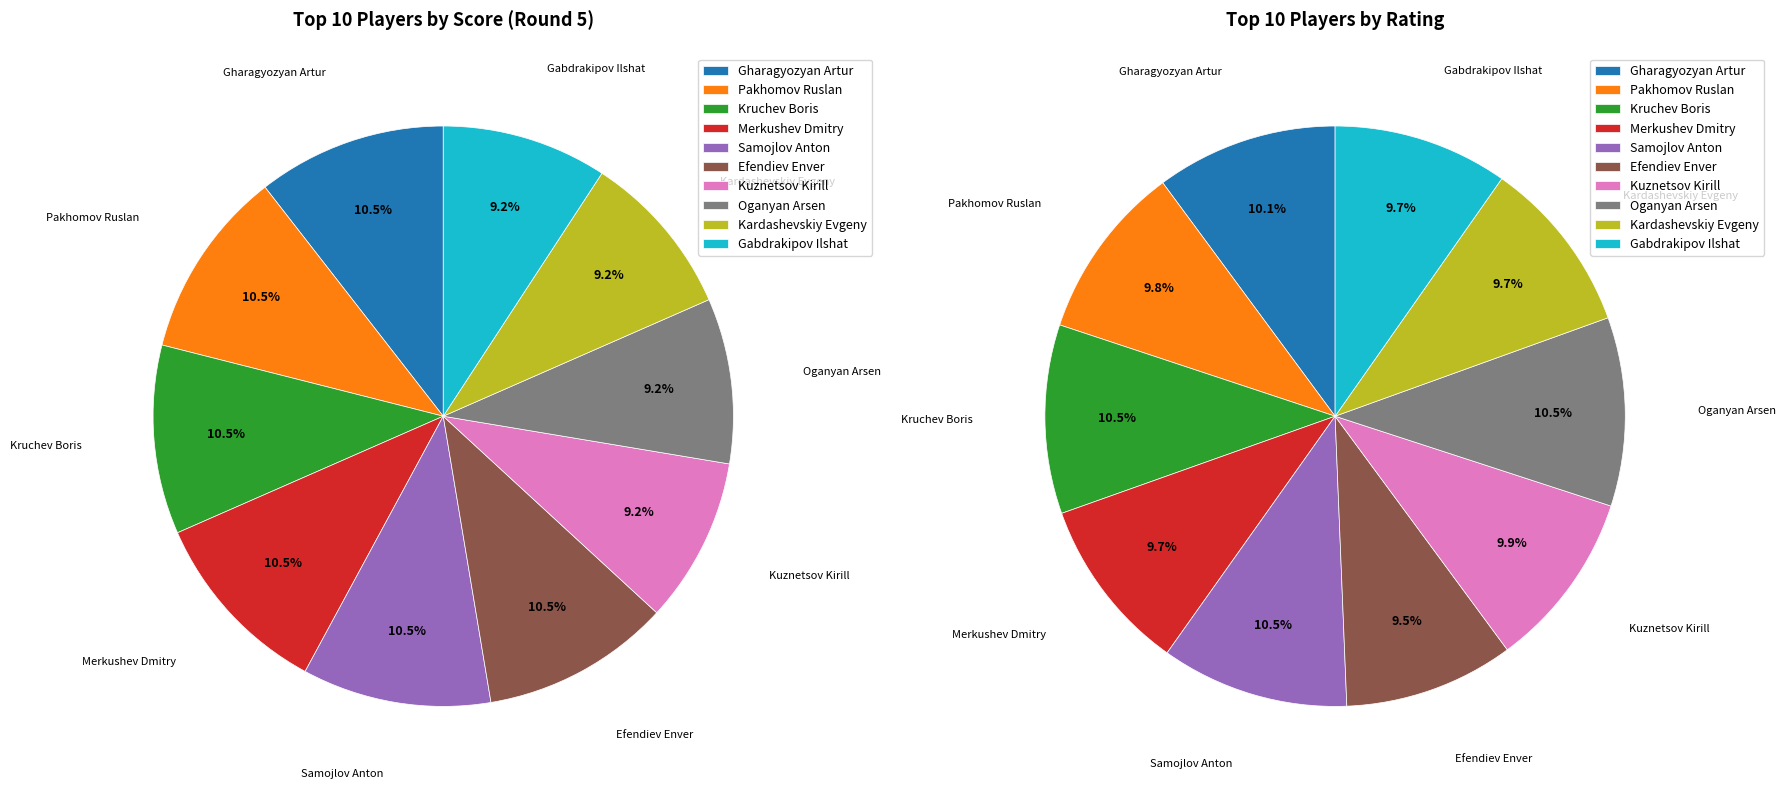

The Kruchev Boris slice represents 1% of the pie. True or false?

False